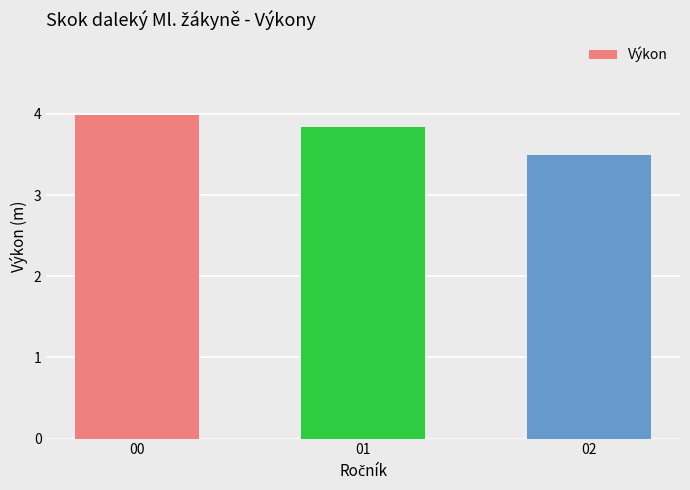

How many bars are there in total?

3